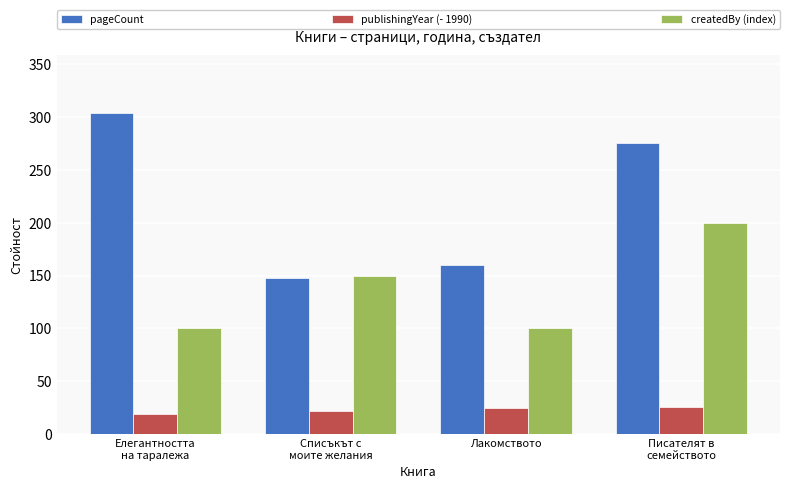

What is the difference between the pageCount values at Писателят в
семейството and Елегантността
на таралежа?

28